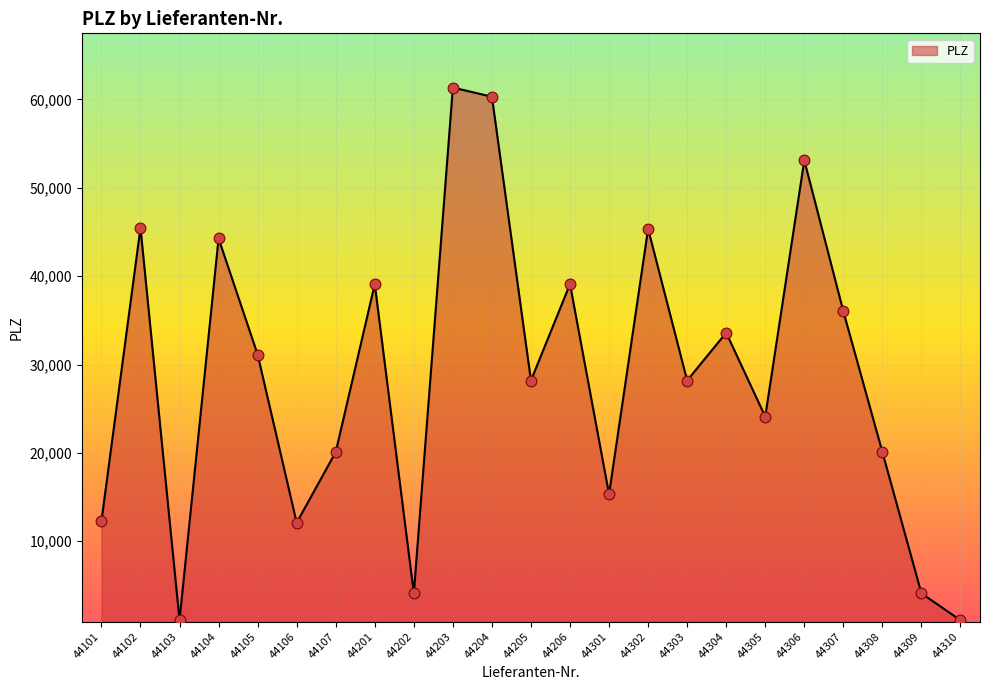

What is the change in value from 44105 to 44310?

-30067